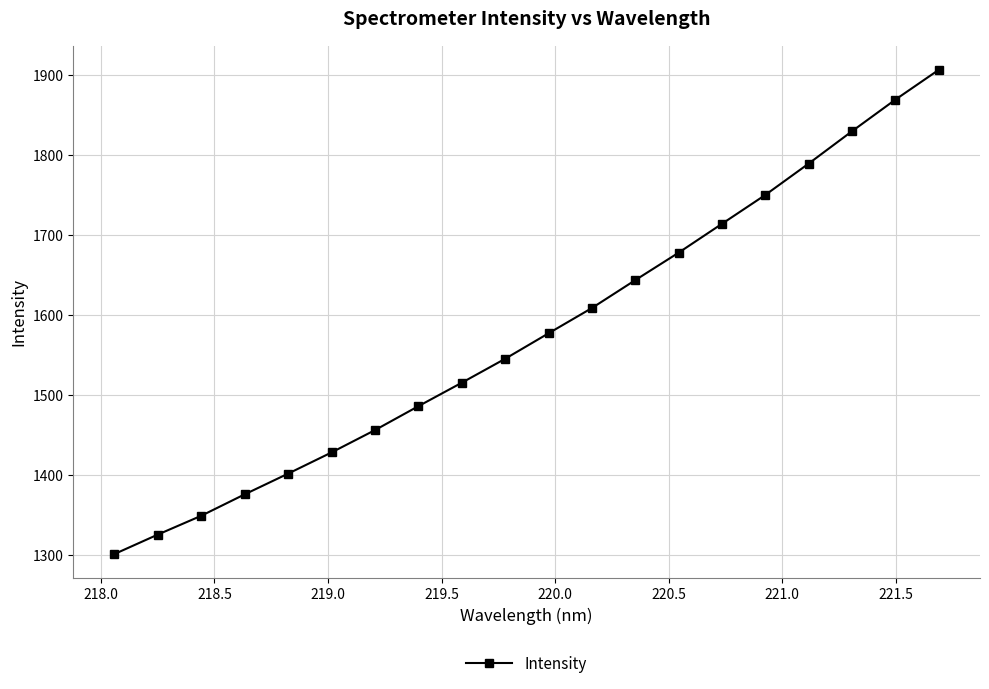

What is the value of the 6th point from the left?

1428.6